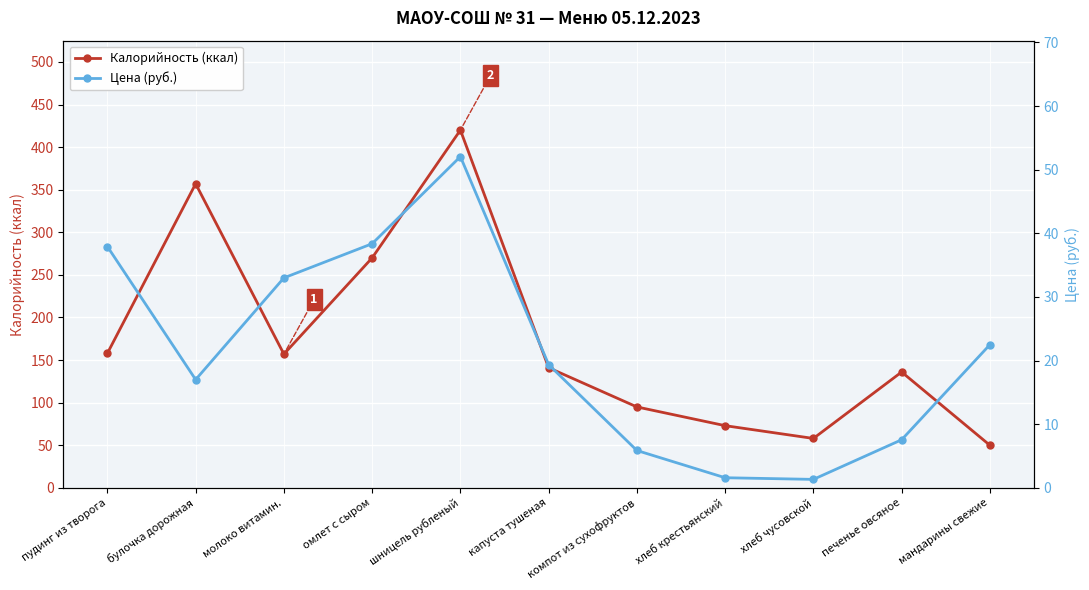

What is the value of the Цена (руб.) point at the 8th from the left?

1.6